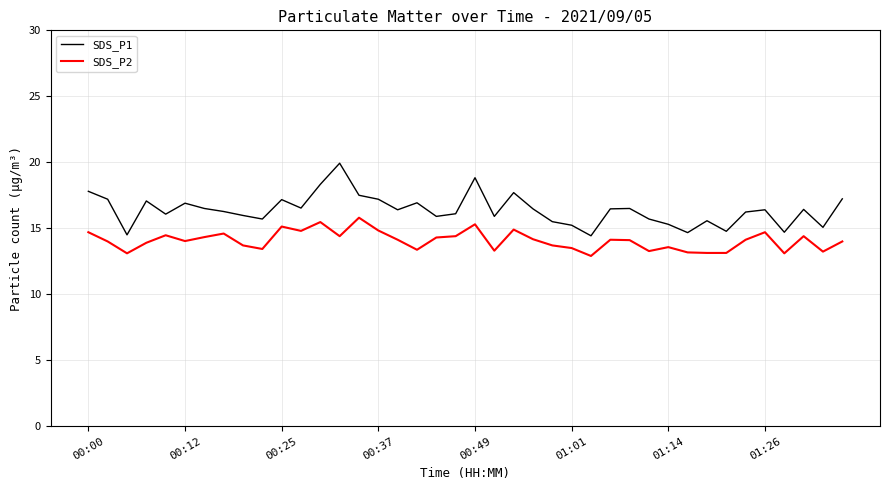

How many series are shown in this chart?

2